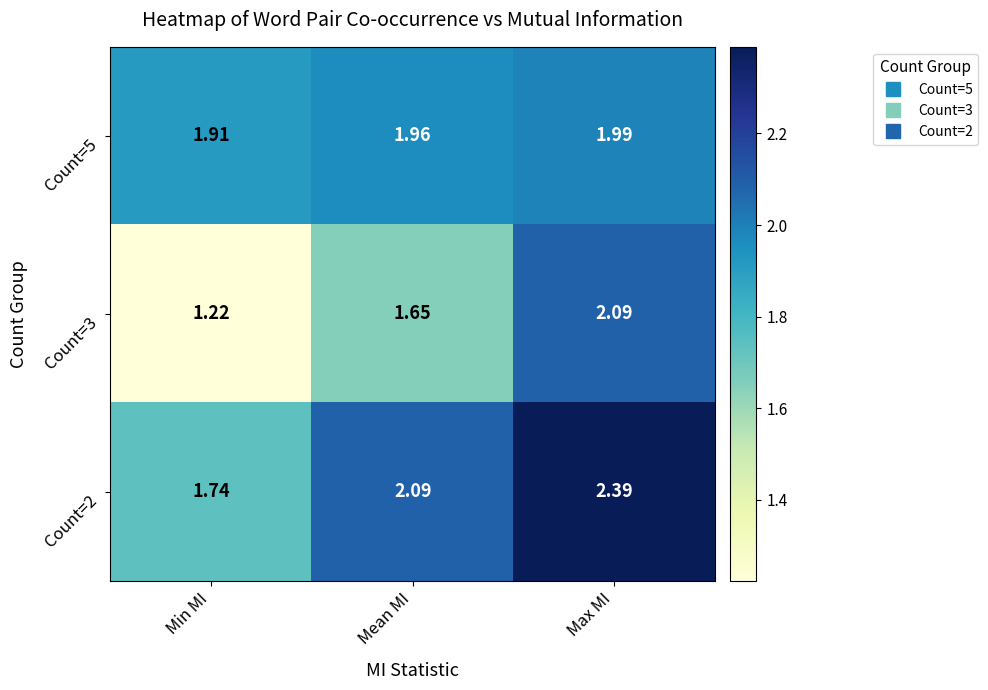

What is the total value across all series at Min MI?

4.9